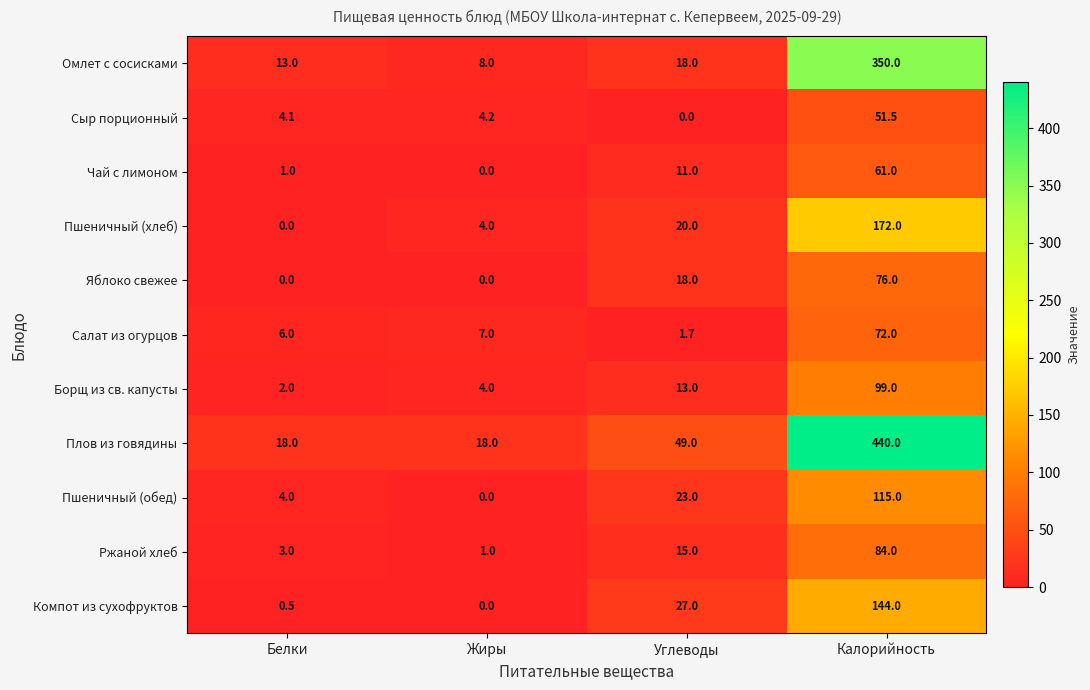

Rank the series by their maximum value, from lowest to highest.

Сыр порционный, Чай с лимоном, Салат из огурцов, Яблоко свежее, Ржаной хлеб, Борщ из св. капусты, Пшеничный (обед), Компот из сухофруктов, Пшеничный (хлеб), Омлет с сосисками, Плов из говядины